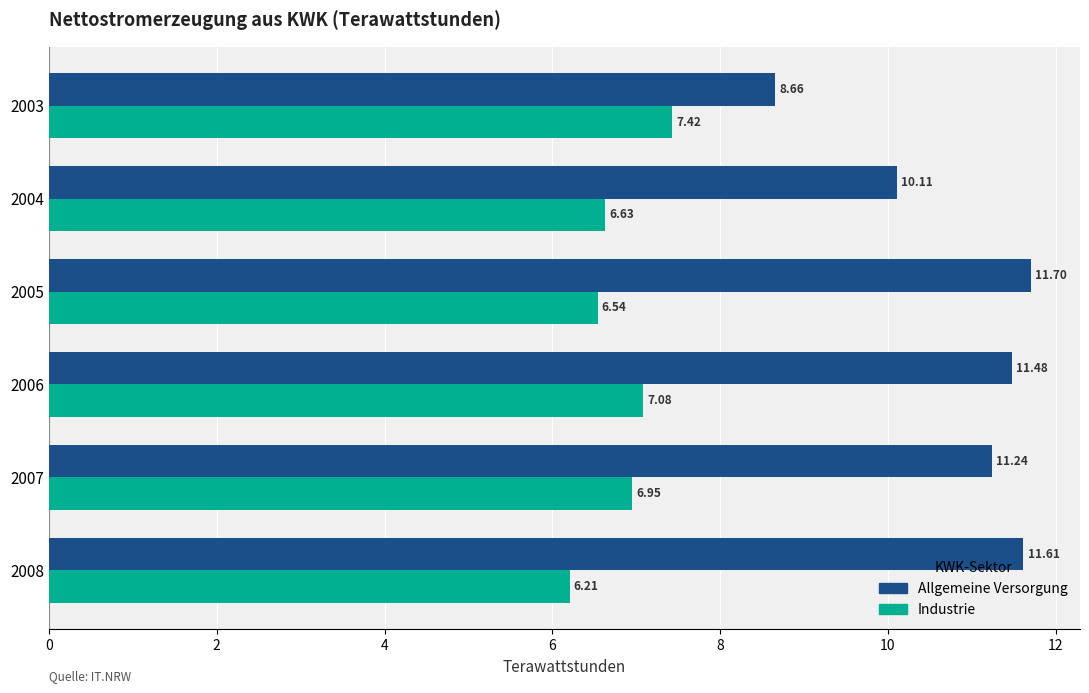

What is the difference between the highest and lowest values at 2008?

5.4